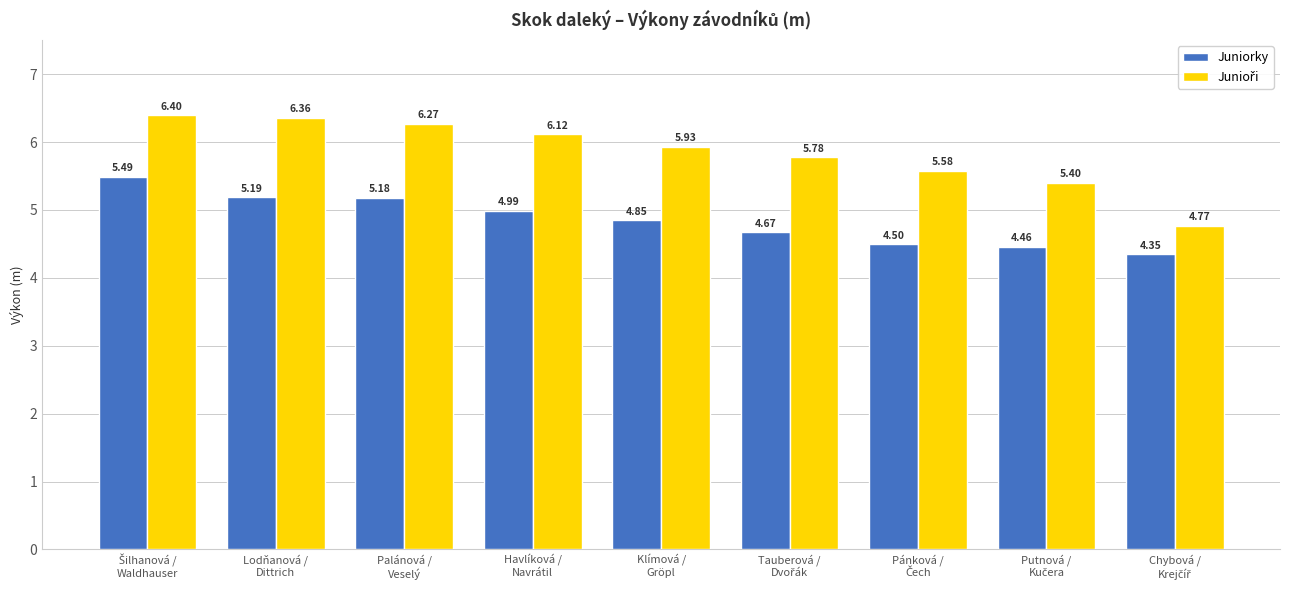

How many data points does each series have?

9